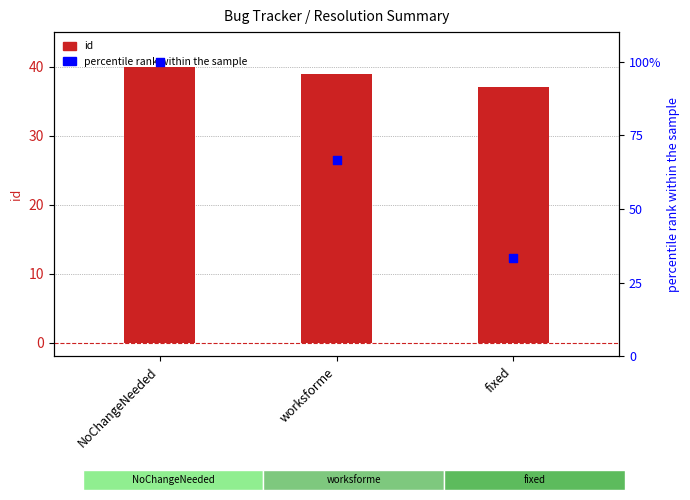

Which series contains the lowest Y value?

percentile rank within the sample